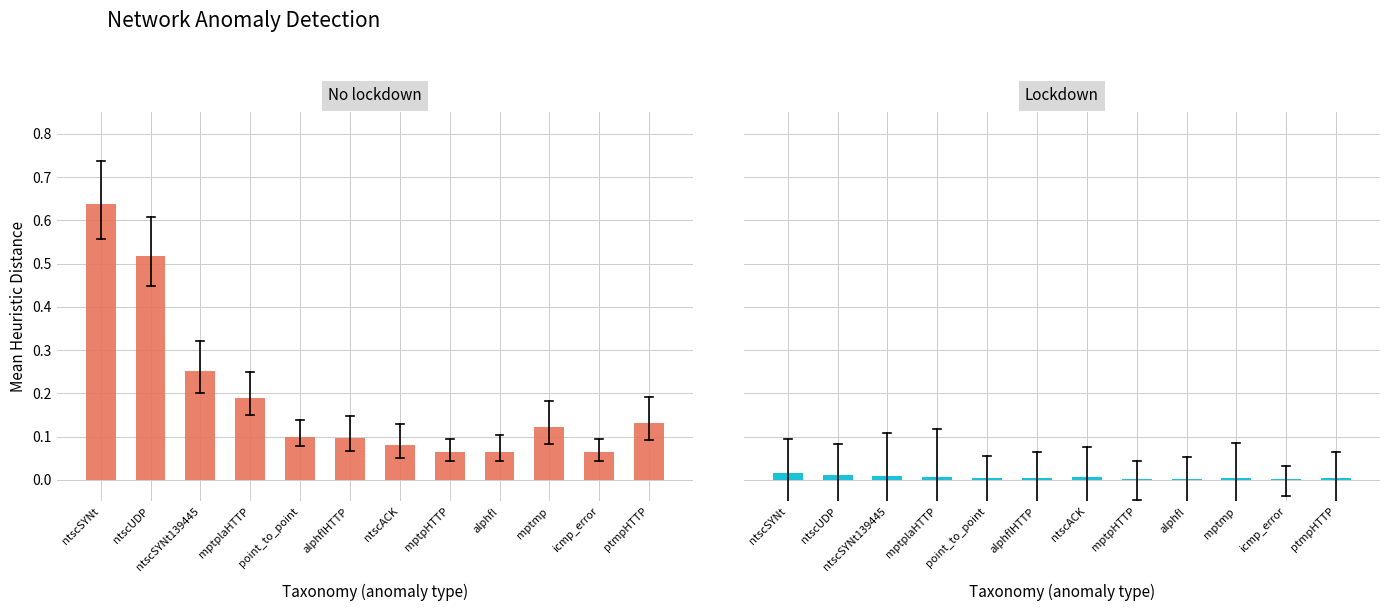

List the series in order of their peak value, lowest first.

Lockdown, No lockdown